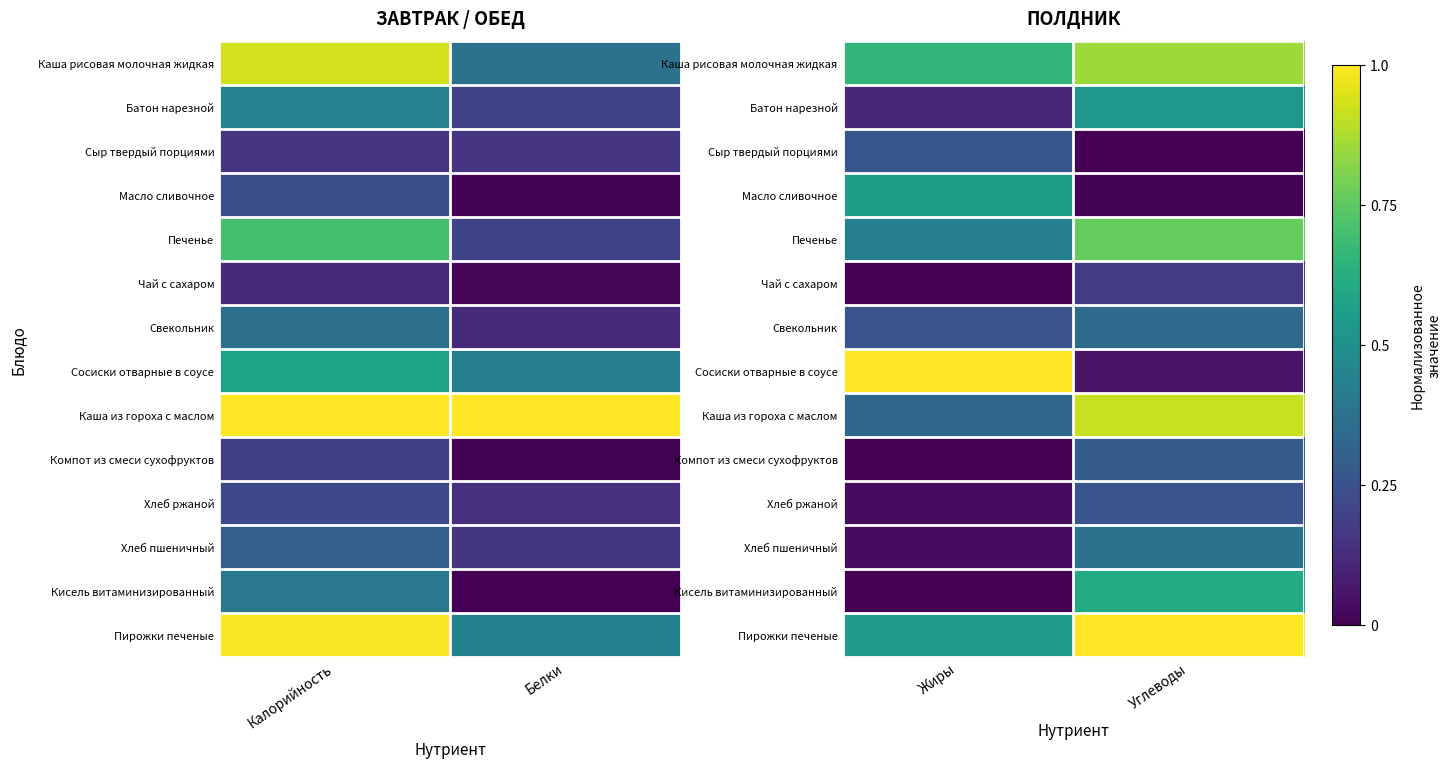

At how many categories does at least one series exceed 0?

2